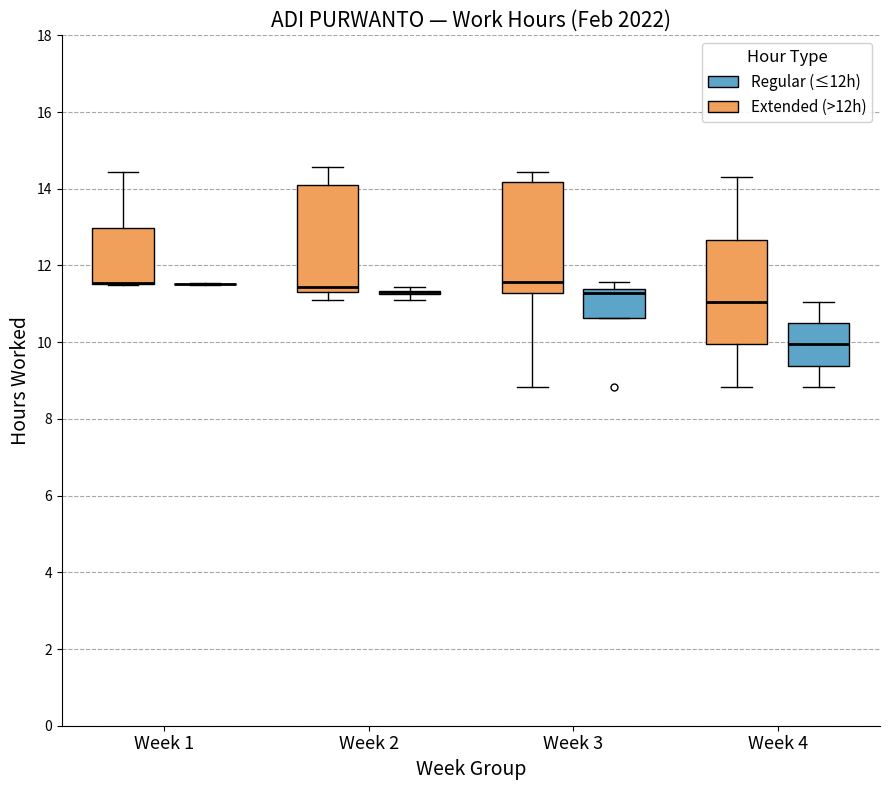

Reading left to right, read every box against the y-axis: the position of its median line, the range the box covers, and the ends of its whiskers. The values are not printed on the chart, so give them approximately, as read against the axis.

Week 1 (Extended (>12h)): median 11.6 (drawn on the box's lower edge), box 11.6 to 13.0, whiskers 11.6 to 14.4
Week 1 (Regular (≤12h)): box collapsed to a line at 11.6, whiskers 11.6 to 11.6
Week 2 (Extended (>12h)): median 11.4 (just above the box's lower edge), box 11.4 to 14.0, whiskers 11.2 to 14.6
Week 2 (Regular (≤12h)): box collapsed to a line at 11.4, whiskers 11.2 to 11.4
Week 3 (Extended (>12h)): median 11.6, box 11.2 to 14.2, whiskers 8.8 to 14.4
Week 3 (Regular (≤12h)): median 11.2, box 10.6 to 11.4, whiskers 10.6 to 11.6
Week 4 (Extended (>12h)): median 11.0, box 10.0 to 12.6, whiskers 8.8 to 14.4
Week 4 (Regular (≤12h)): median 10.0, box 9.4 to 10.4, whiskers 8.8 to 11.0